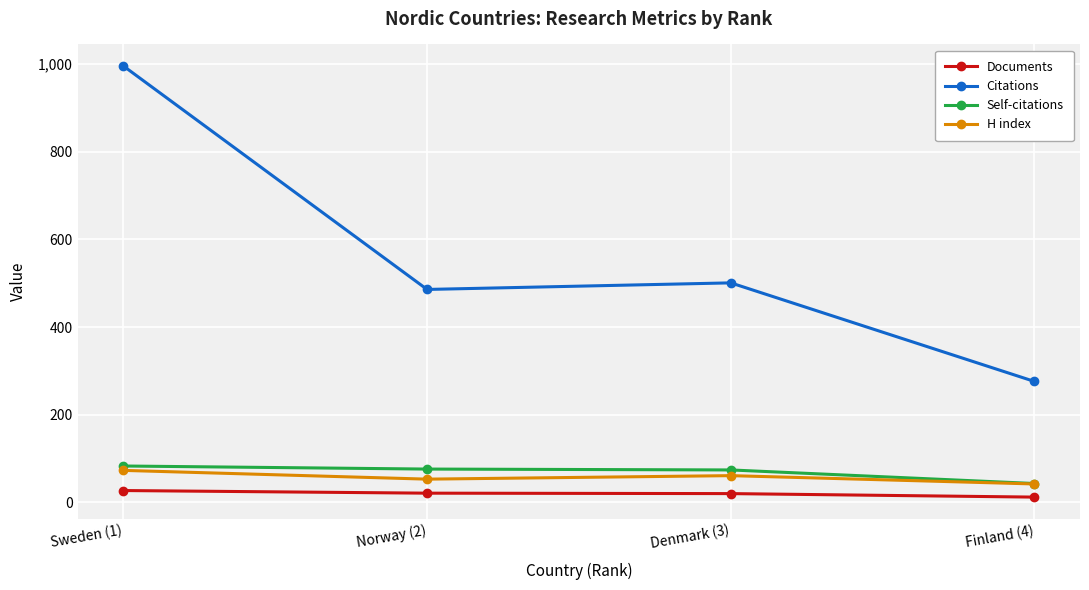

What is the label of the 4th point from the left?

Finland (4)